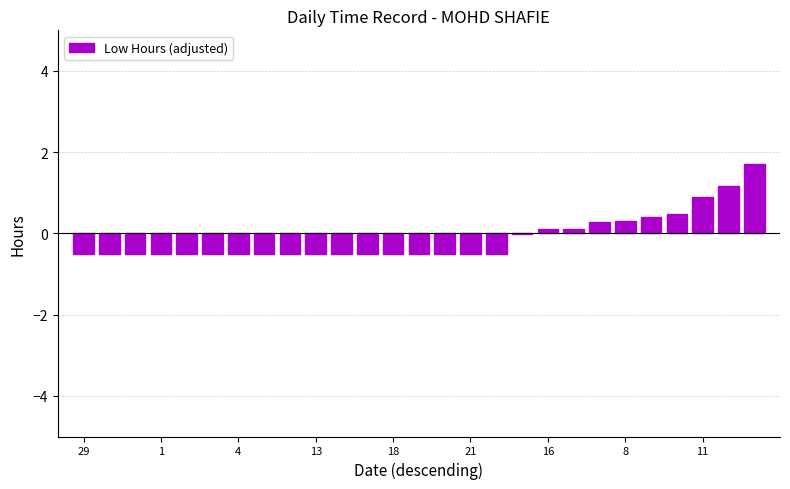

How many categories are shown in the chart?

27